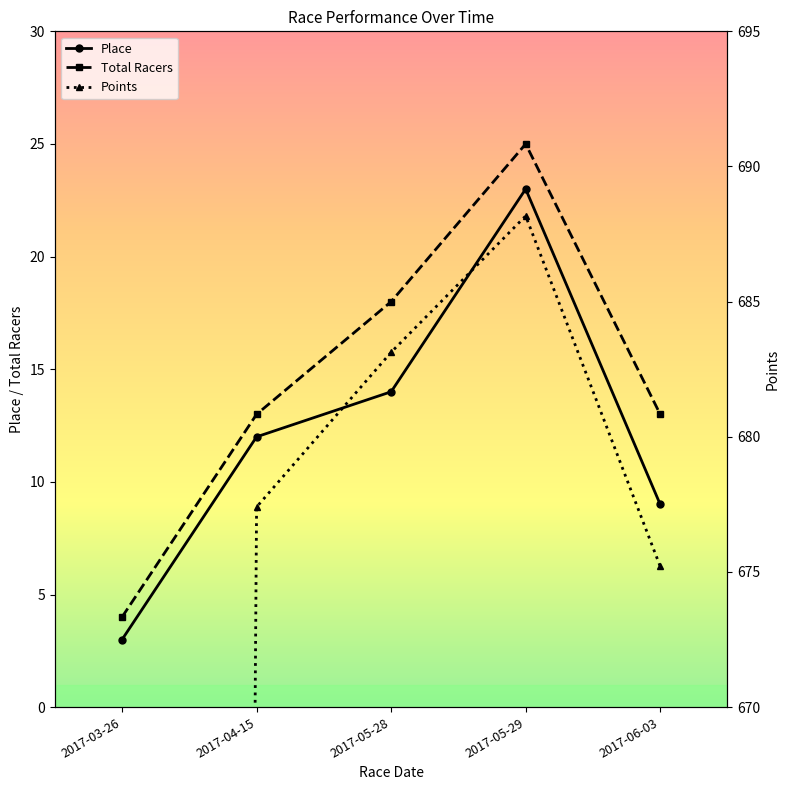

What is the approximate value of Points at 2017-06-03?

675.2